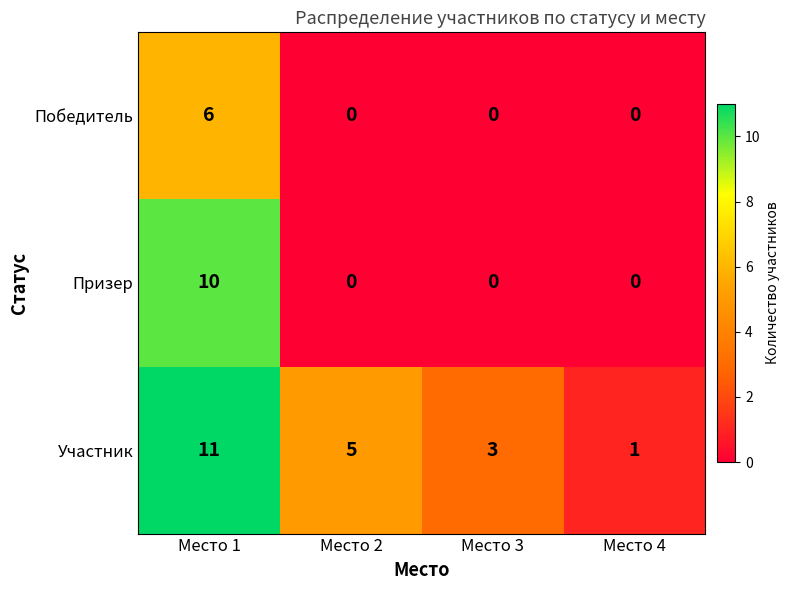

How many positive values does the Победитель series have?

1